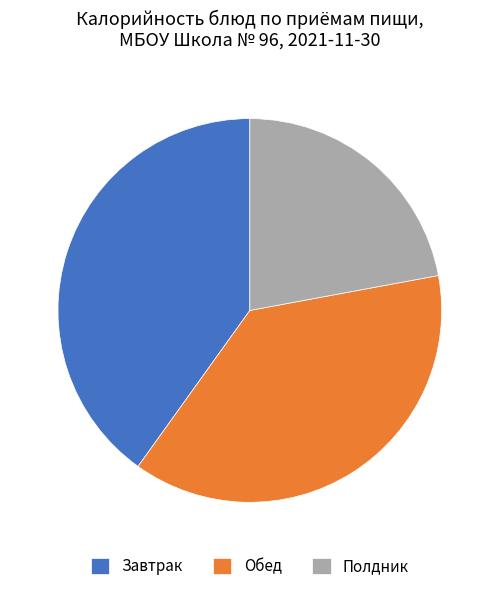

Combined, do Полдник and Обед account for over 50%?

Yes